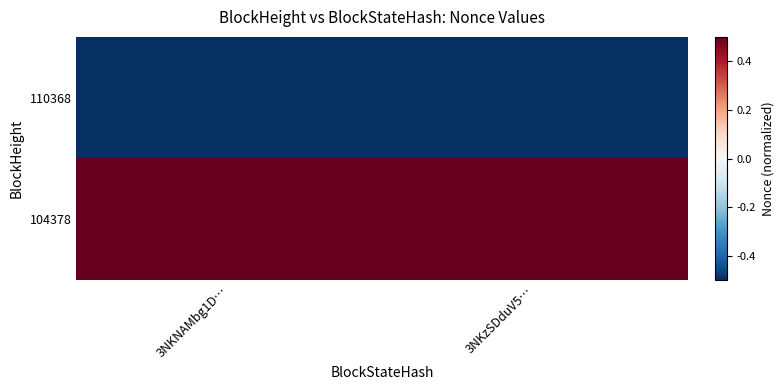

Rank the series at 3NKzSDduV5… from highest to lowest value.

104378, 110368